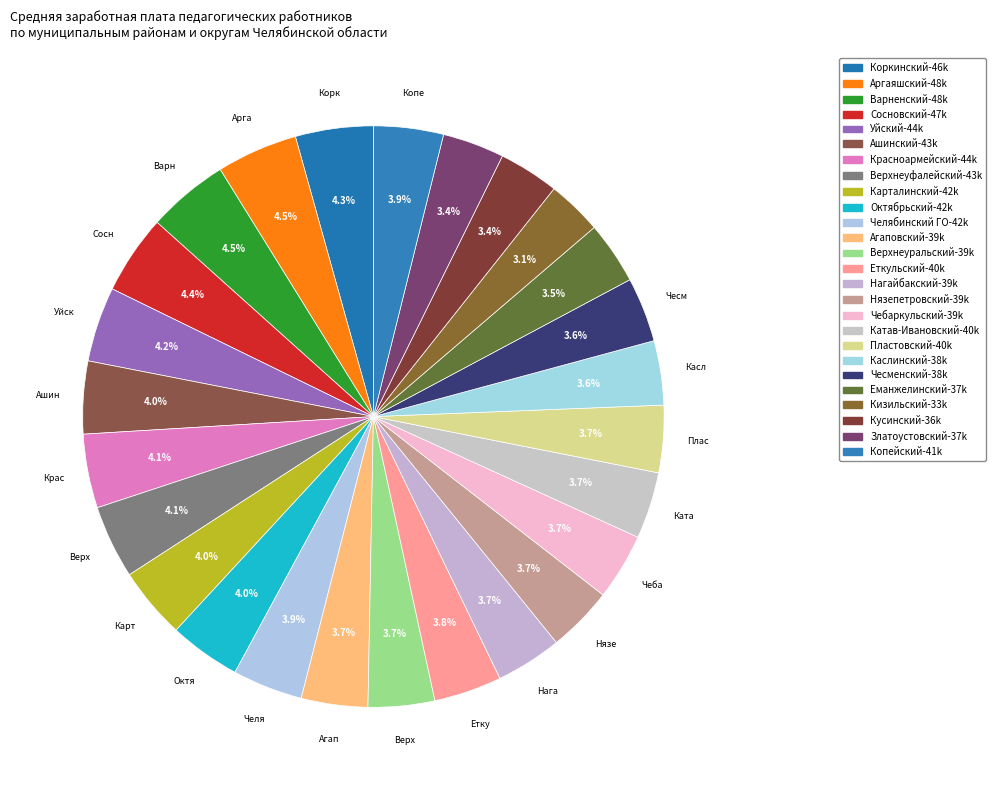

How many segments does this pie chart have?

26